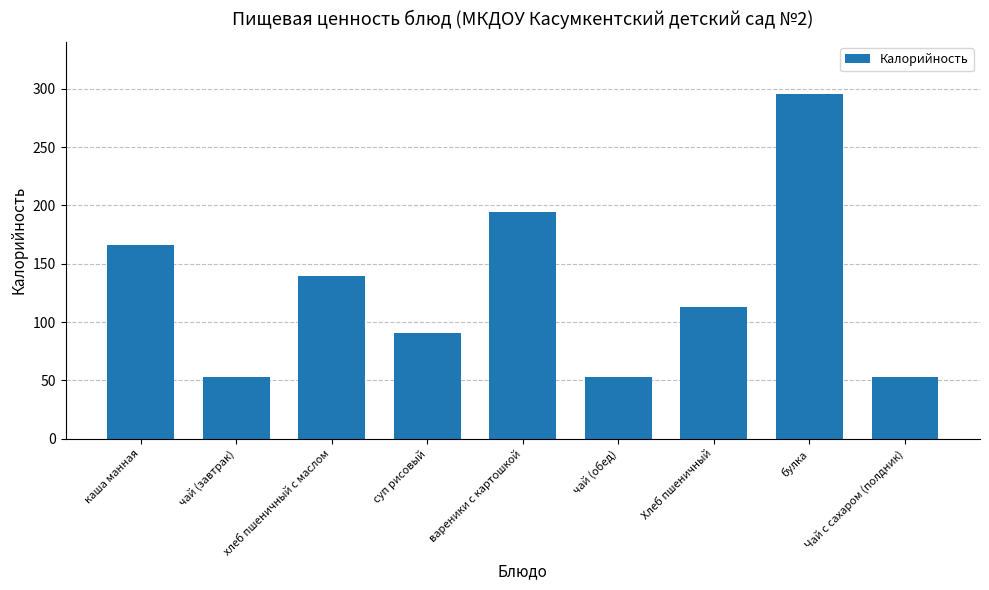

Reading right to left, what are all the values shown in this chart?

53.1	295.8	113.0	53.1	194.6	90.9	139.1	53.1	166.0